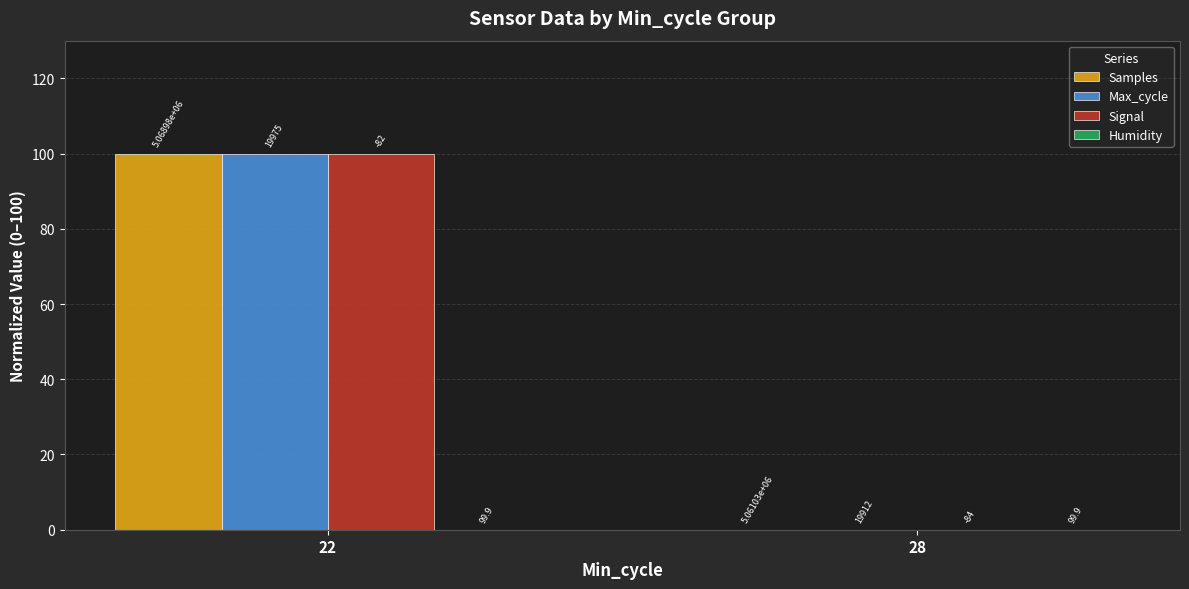

How many groups of bars are there?

2